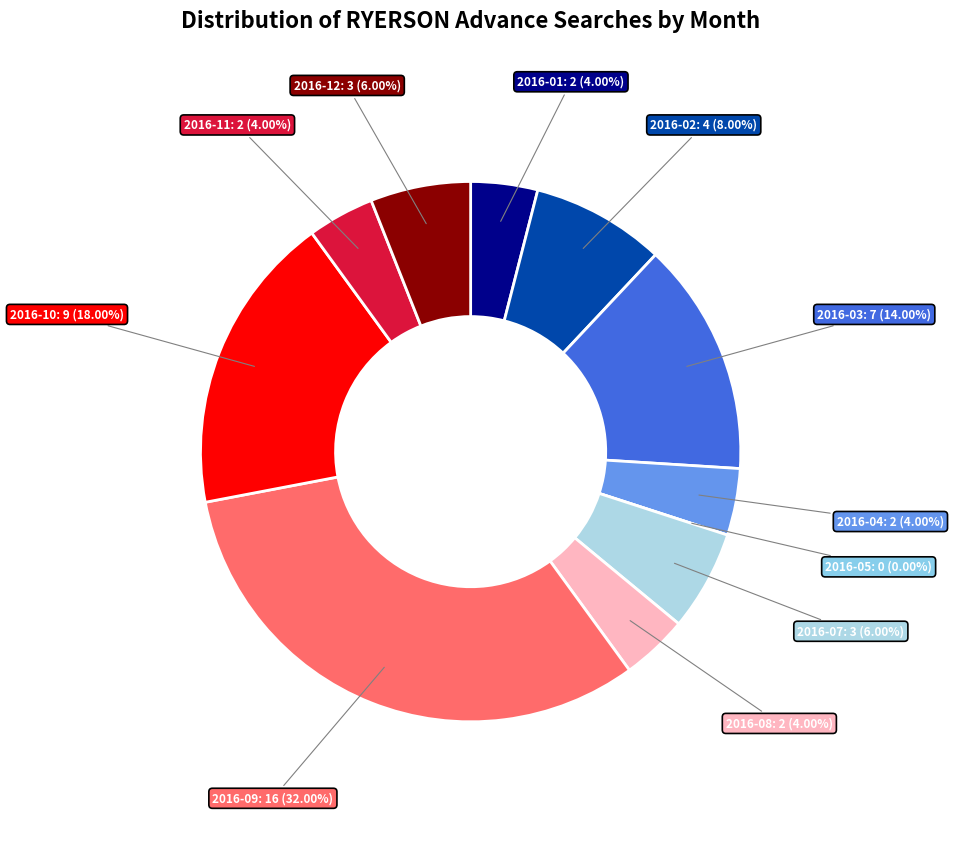

Is there any slice that represents more than half of the pie?

No